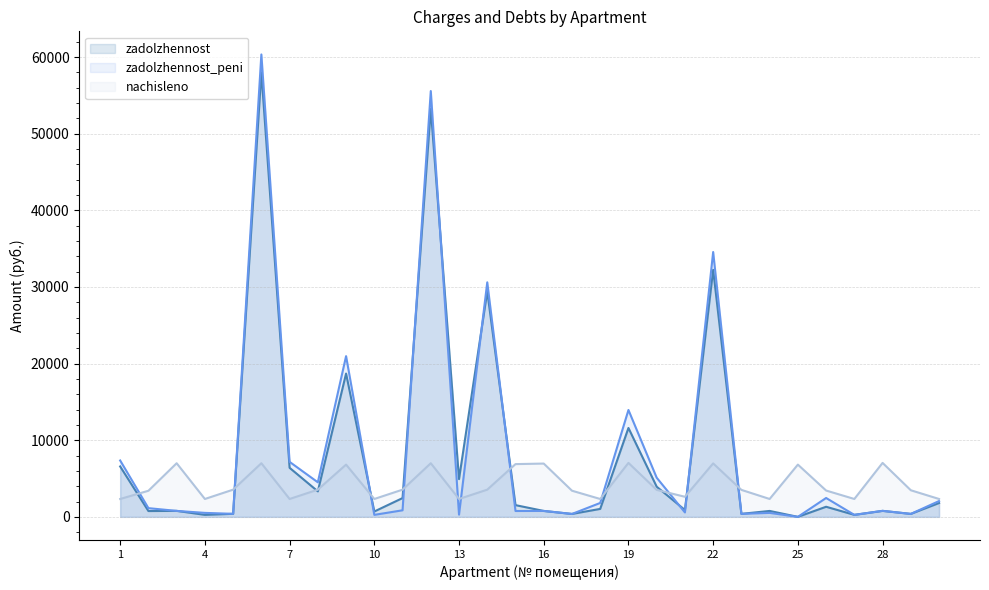

Is it true that nachisleno equals 1117.5 at 30?

False